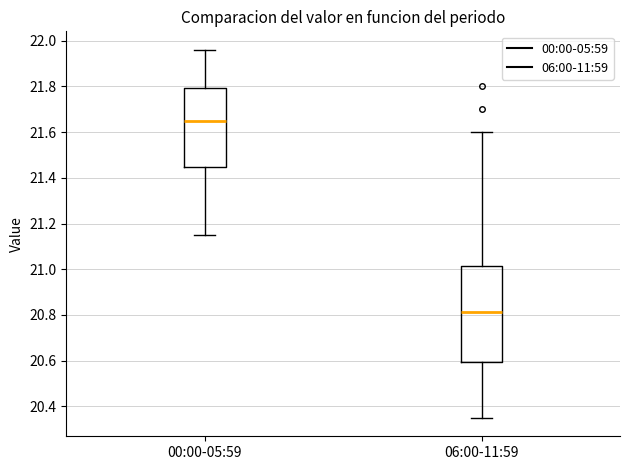

Reading left to right, read every box against the y-axis: the position of its median line, the range the box covers, and the ends of its whiskers. The values are not printed on the chart, so give them approximately, as read against the axis.

00:00-05:59: median 21.66, box 21.44 to 21.80, whiskers 21.16 to 21.96
06:00-11:59: median 20.82, box 20.60 to 21.02, whiskers 20.36 to 21.60